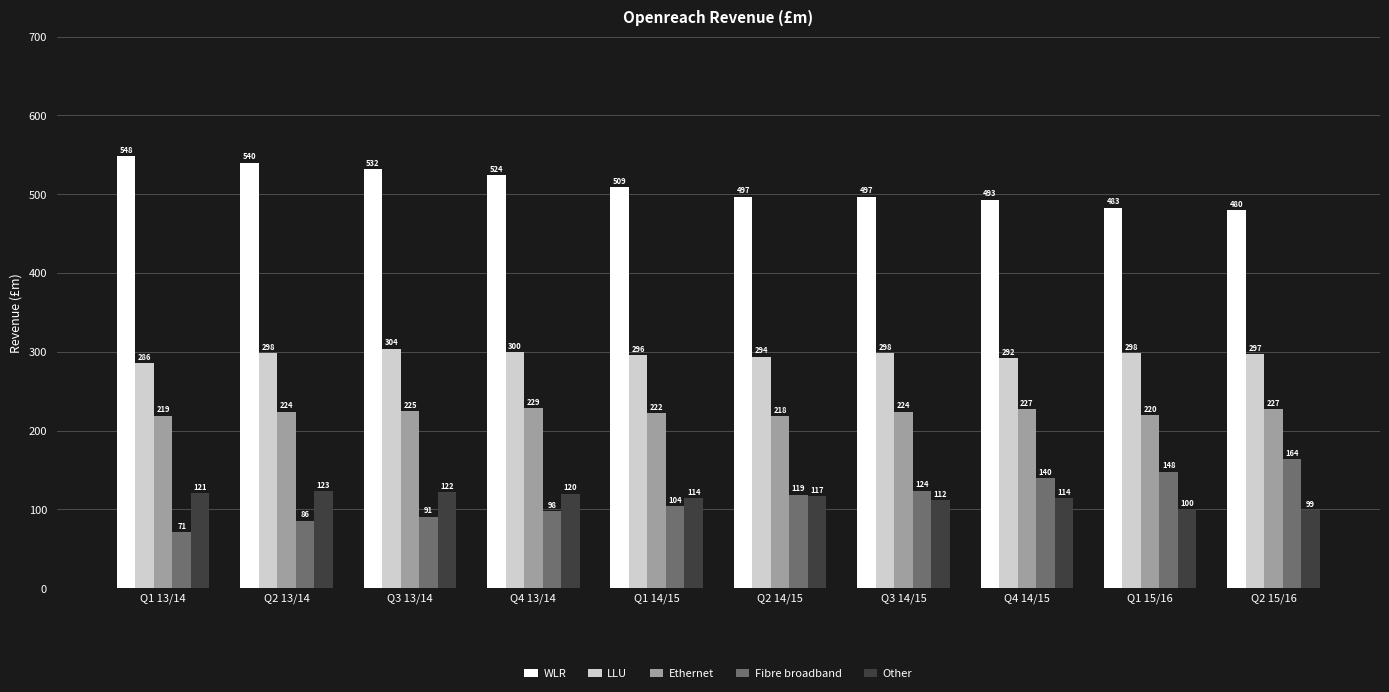

How many bars are there in each group?

5